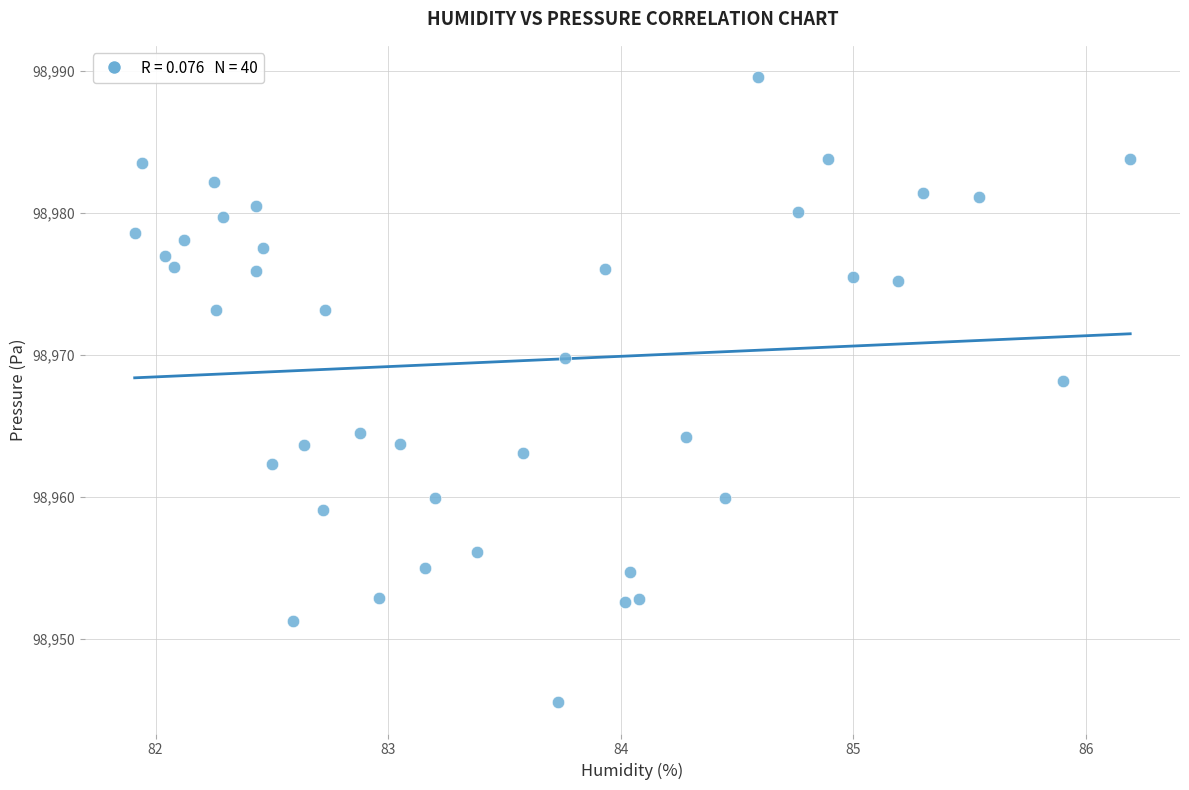

What is the range of Y values (max minus min)?

44.0